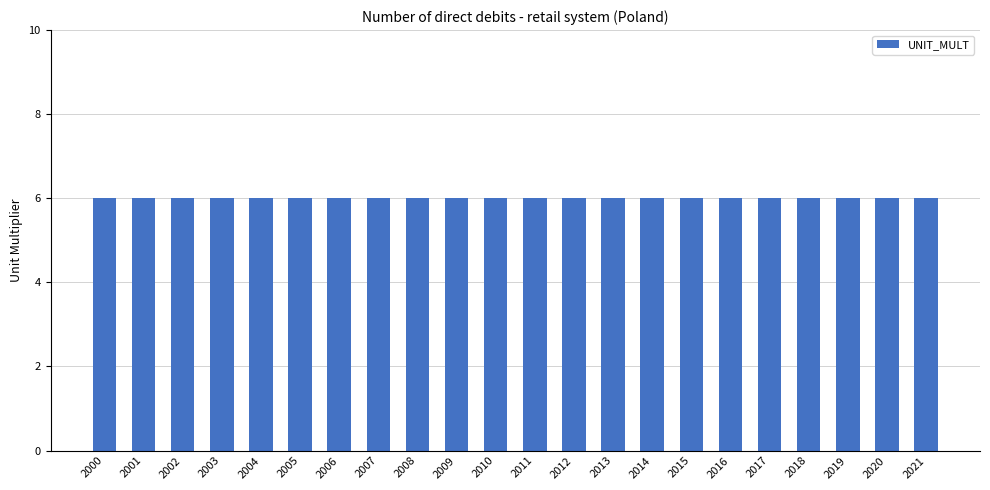

The value of DECIMALS at 2010 is 2. True or false?

False